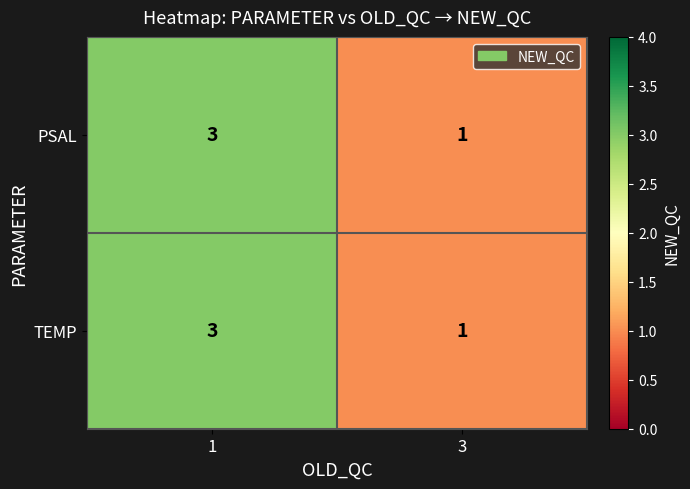

True or false: TEMP has a value of 4 at 1.

False